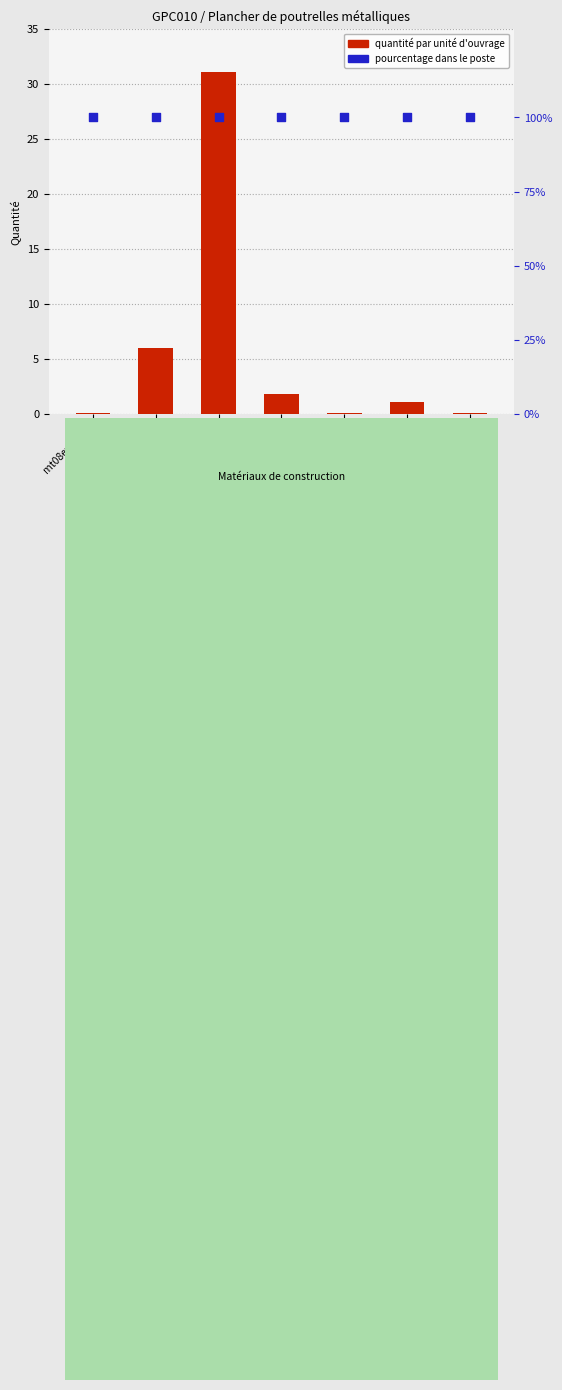

Which series reaches the minimum Y coordinate?

Quantité (unité physique)